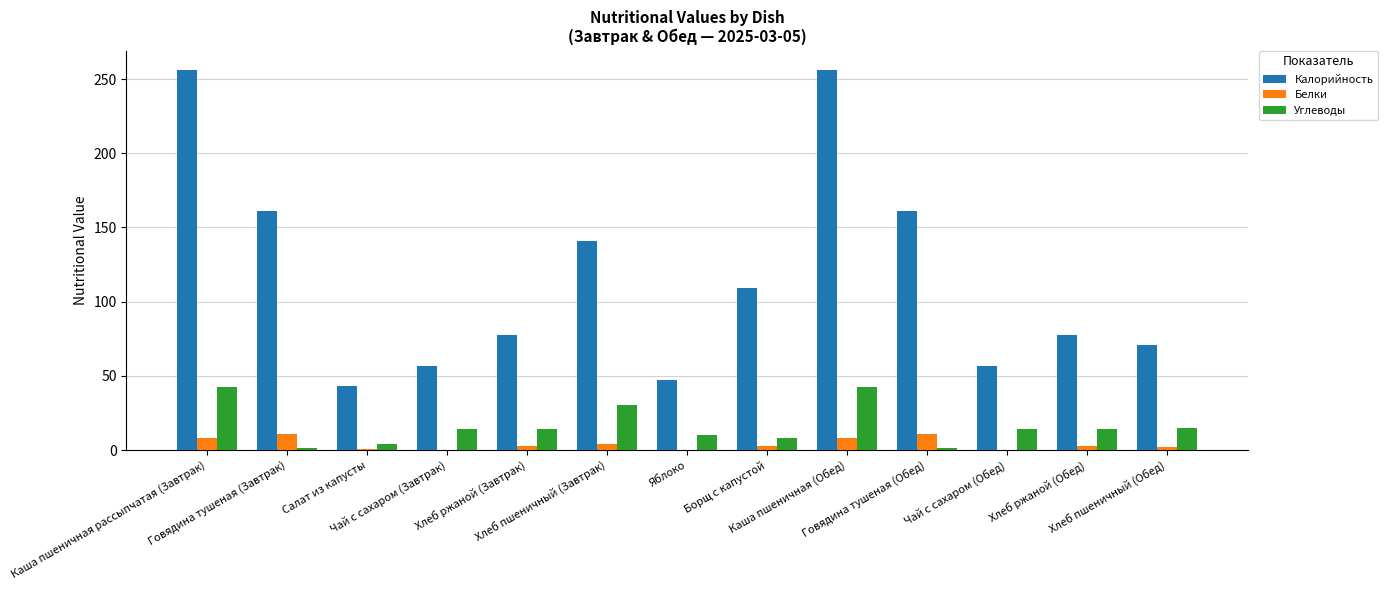

What is the sum of all Белки values?

53.4